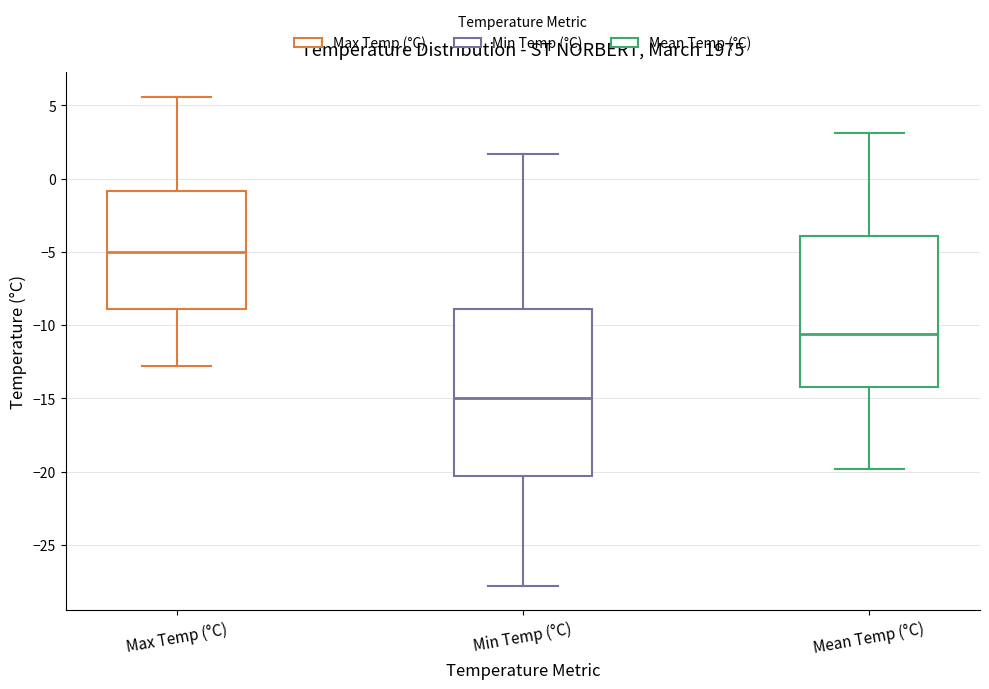

Which box has the lowest median line?

Min Temp (°C)